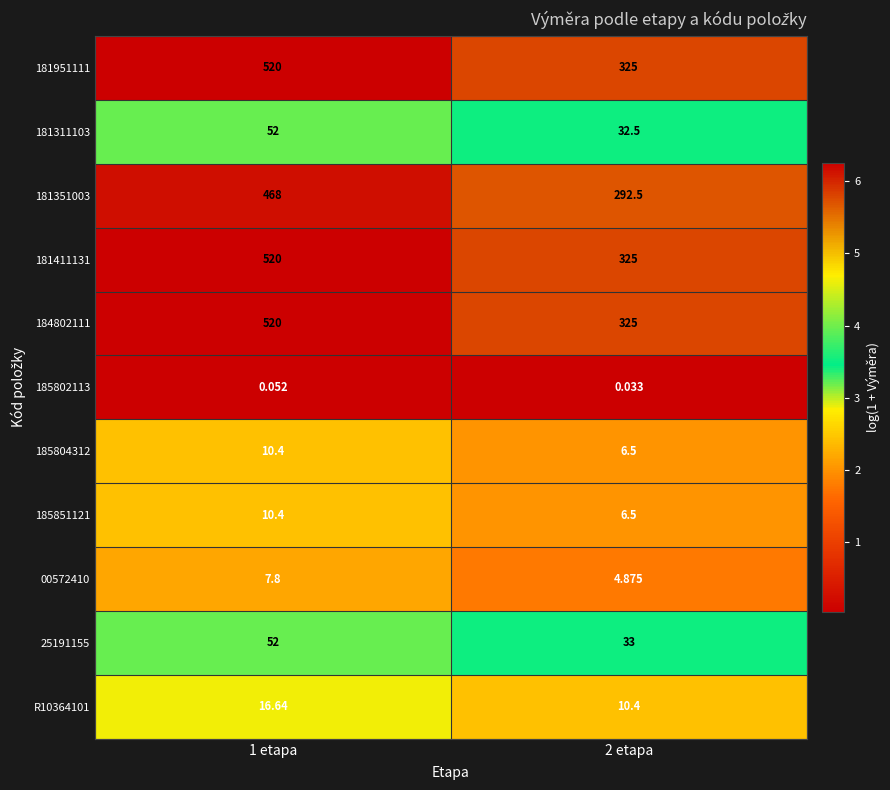

Reading left to right, transcribe all the data shown in this chart.

181951111: 1 etapa=520.0	2 etapa=325.0
181311103: 1 etapa=52.0	2 etapa=32.5
181351003: 1 etapa=468.0	2 etapa=292.5
181411131: 1 etapa=520.0	2 etapa=325.0
184802111: 1 etapa=520.0	2 etapa=325.0
185802113: 1 etapa=0.1	2 etapa=0.0
185804312: 1 etapa=10.4	2 etapa=6.5
185851121: 1 etapa=10.4	2 etapa=6.5
00572410: 1 etapa=7.8	2 etapa=4.9
25191155: 1 etapa=52.0	2 etapa=33.0
R10364101: 1 etapa=16.6	2 etapa=10.4